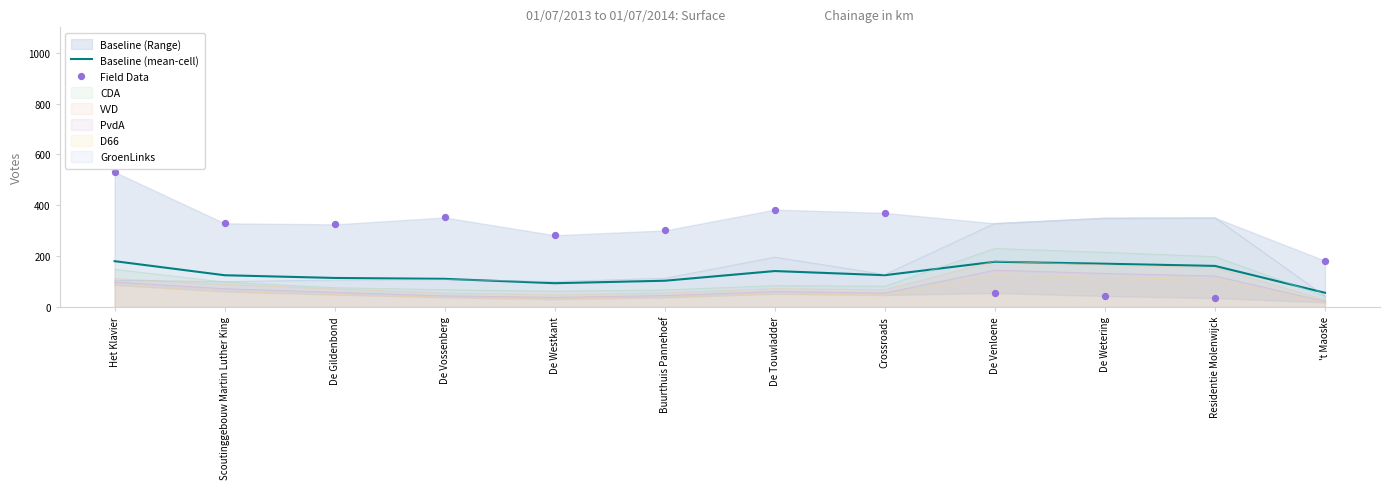

Which series contains the highest Y value?

Field Data